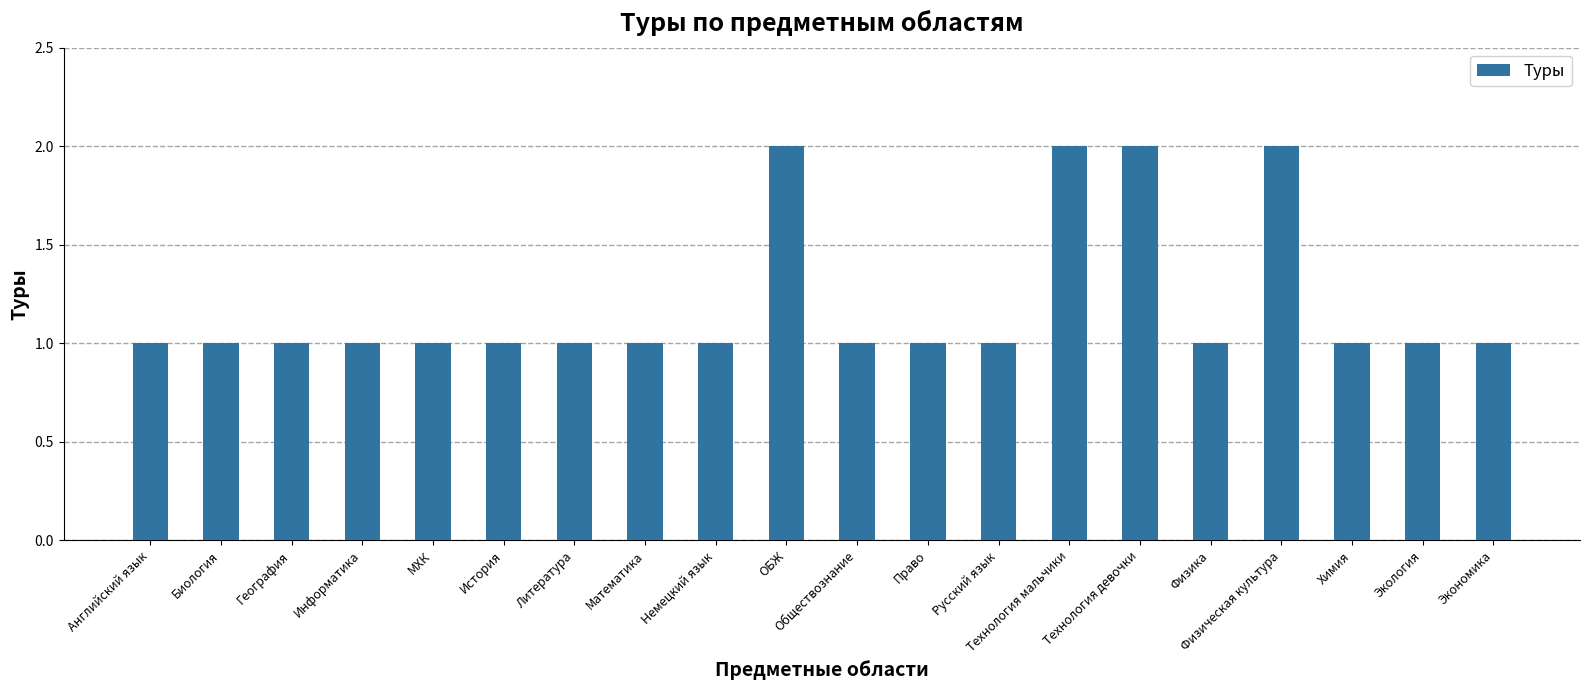

The chart shows a value of 1 at Русский язык. True or false?

True